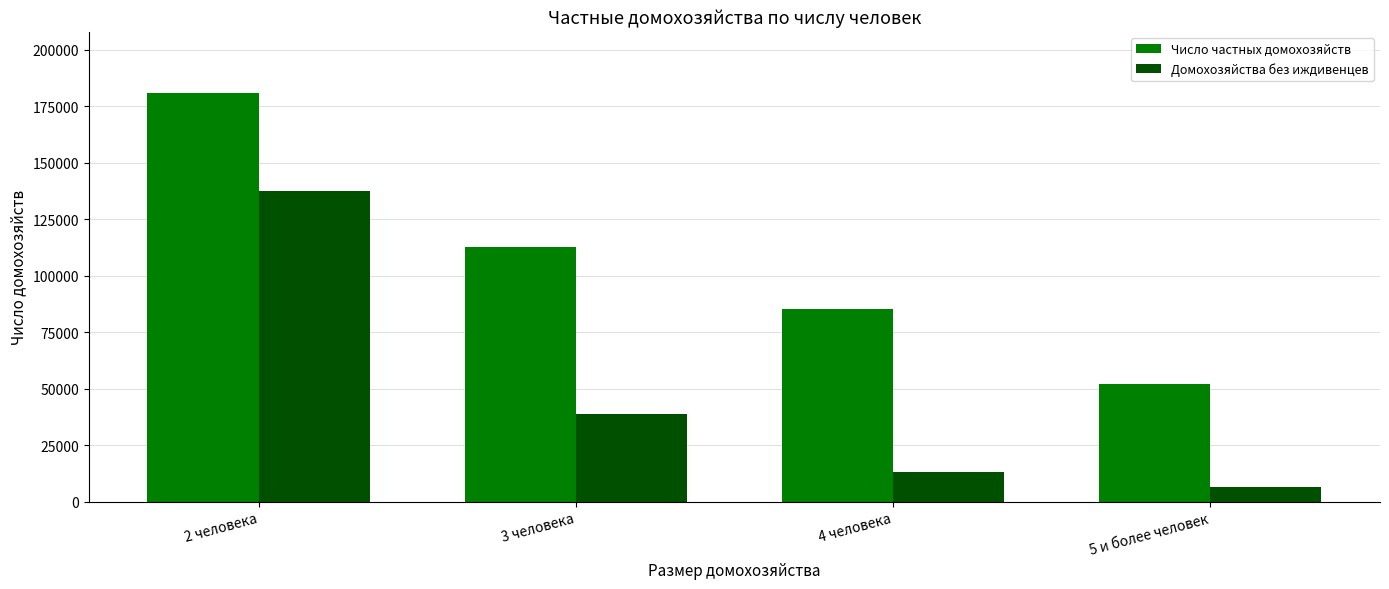

What is the sum of all Число частных домохозяйств values?

431214